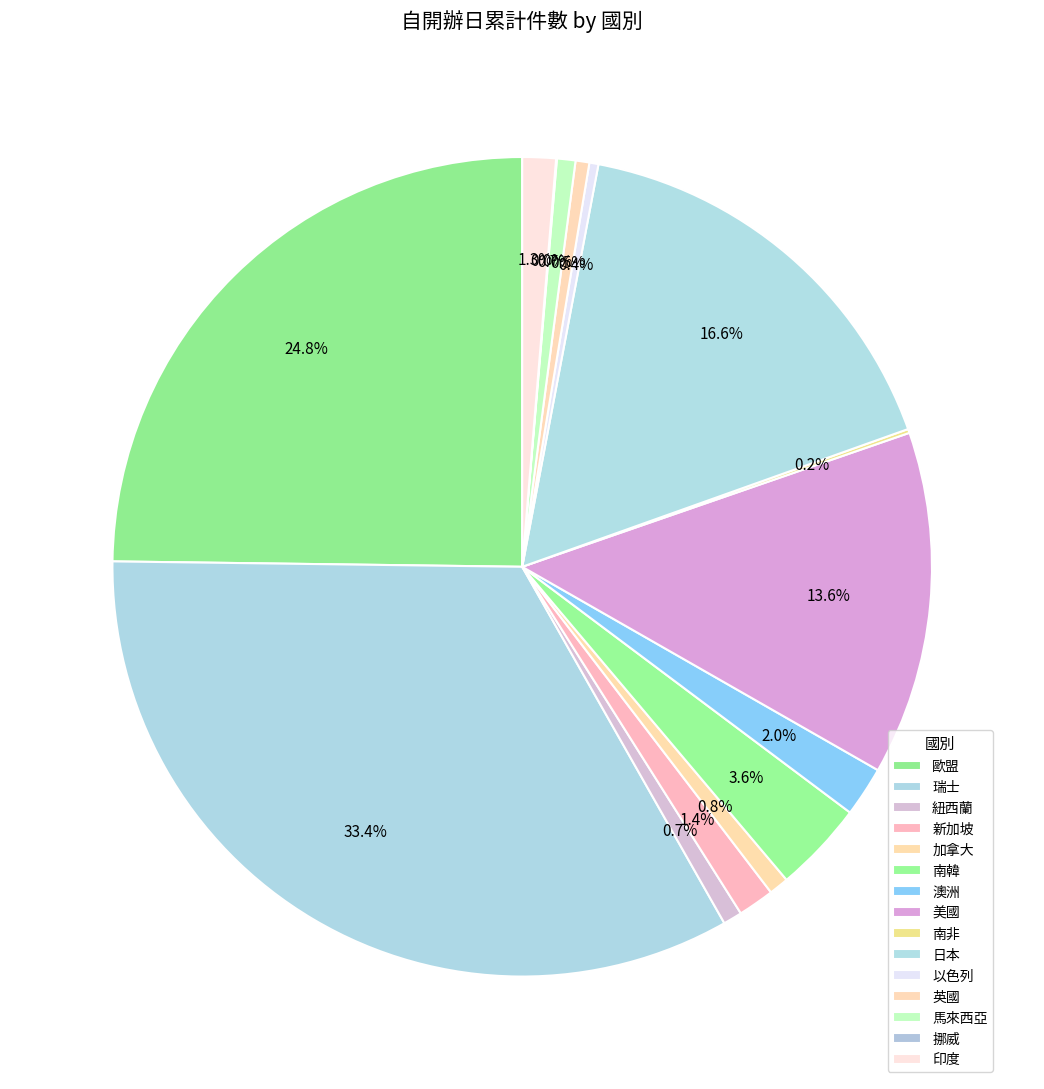

Which slice is the largest?

瑞士